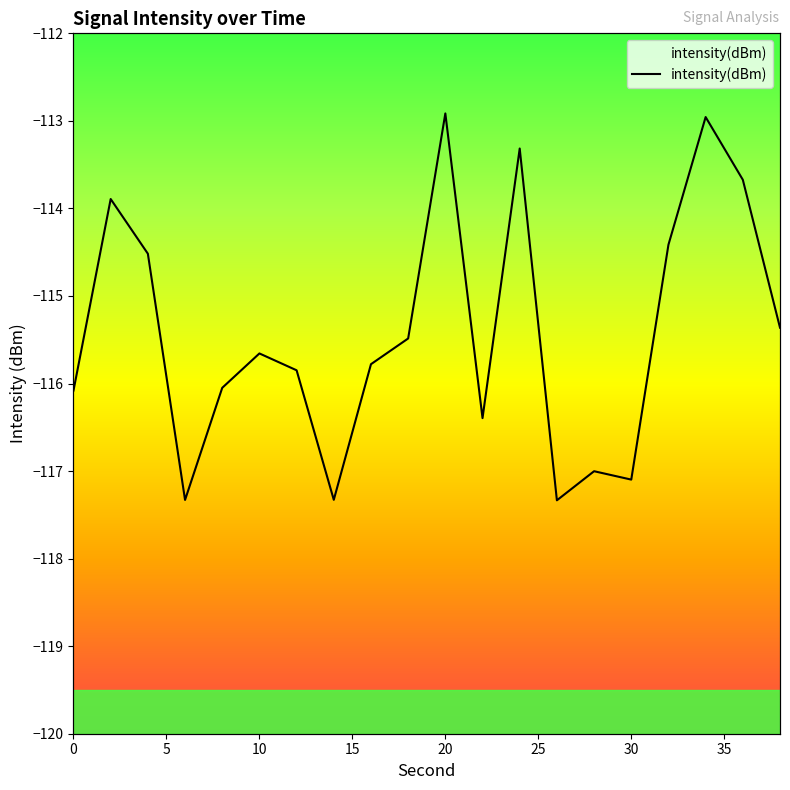

What is the maximum value shown in the chart?

-112.9